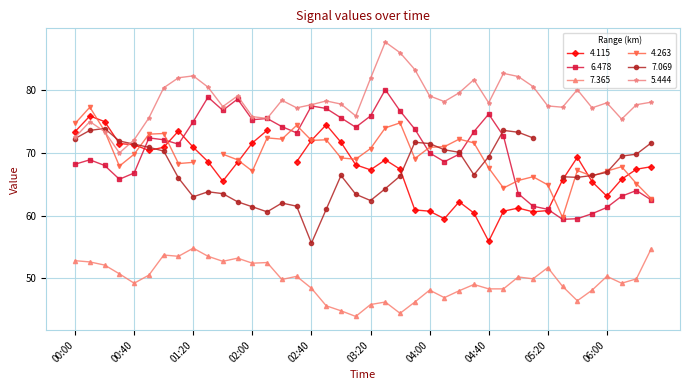

True or false: 6.478 and 5.444 intersect in this chart.

False